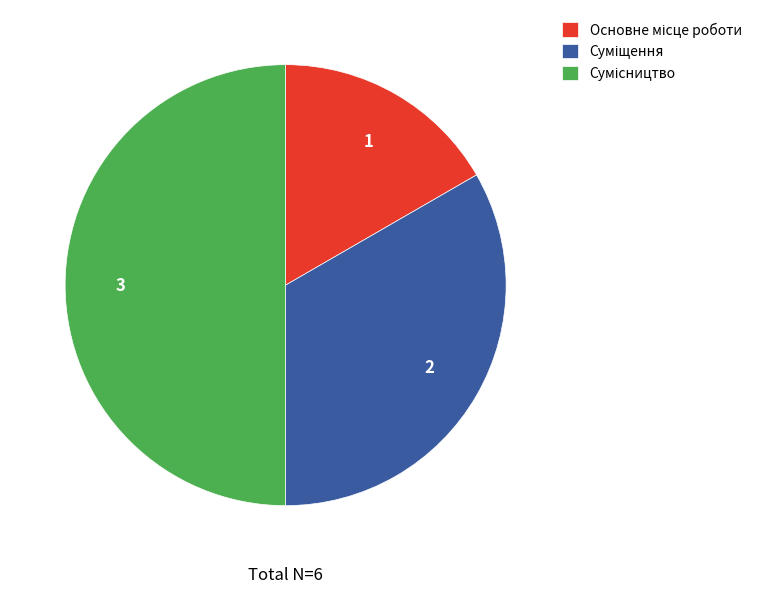

To the nearest percent, what percentage of the pie is Основне місце роботи?

17%